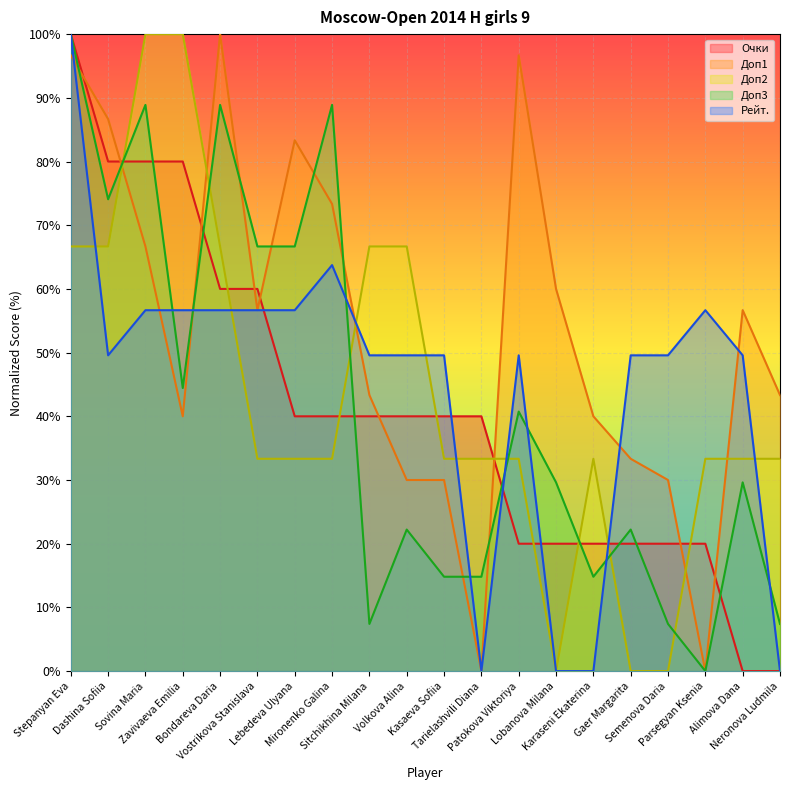

Reading left to right, extract all data points from this chart.

Очки: 100.0	80.0	80.0	80.0	60.0	60.0	40.0	40.0	40.0	40.0	40.0	40.0	20.0	20.0	20.0	20.0	20.0	20.0	0.0	0.0
Доп1: 96.7	86.7	66.7	40.0	100.0	56.7	83.3	73.3	43.3	30.0	30.0	0.0	96.7	60.0	40.0	33.3	30.0	0.0	56.7	43.3
Доп2: 66.7	66.7	100.0	100.0	66.7	33.3	33.3	33.3	66.7	66.7	33.3	33.3	33.3	0.0	33.3	0.0	0.0	33.3	33.3	33.3
Доп3: 100.0	74.1	88.9	44.4	88.9	66.7	66.7	88.9	7.4	22.2	14.8	14.8	40.7	29.6	14.8	22.2	7.4	0.0	29.6	7.4
Рейт.: 100.0	49.6	56.7	56.7	56.7	56.7	56.7	63.7	49.6	49.6	49.6	0.0	49.6	0.0	0.0	49.6	49.6	56.7	49.6	0.0